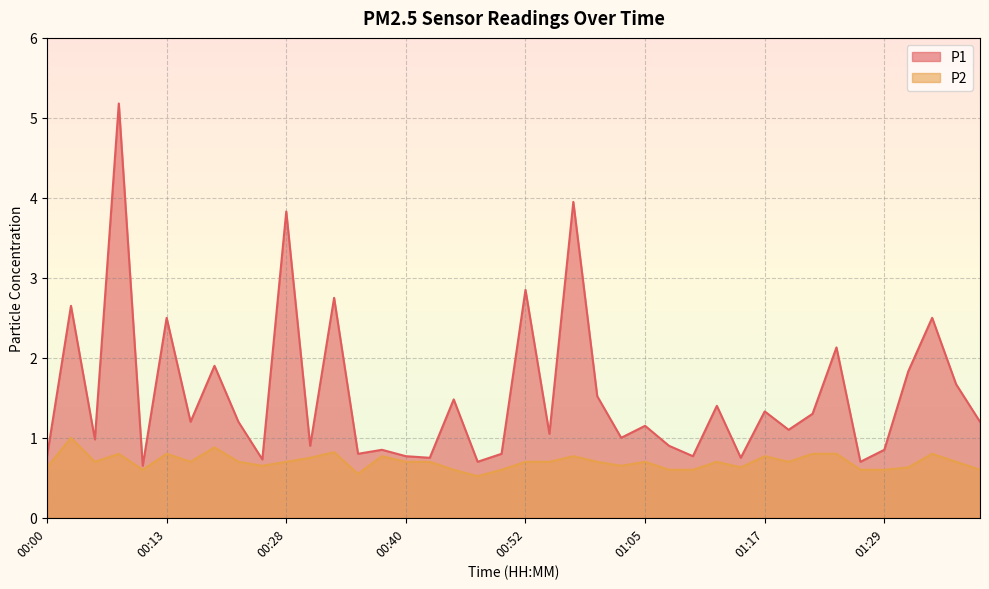

Is it true that P2 equals 1.1 at 00:33?

False